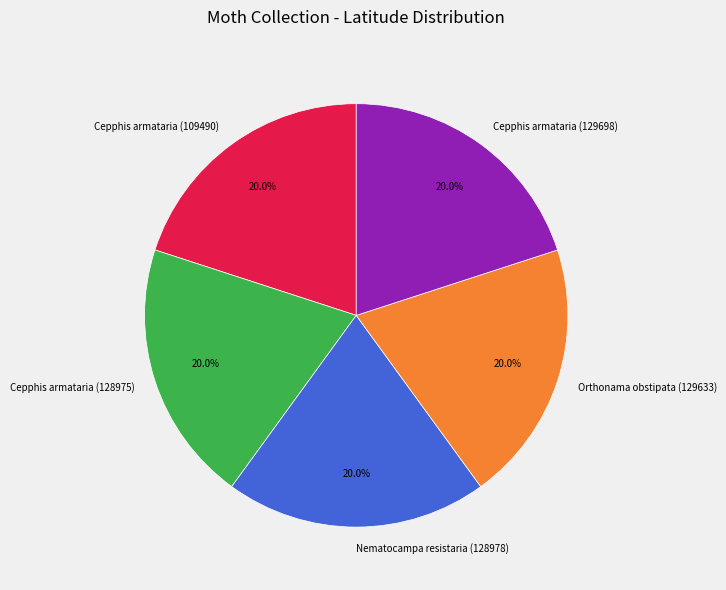

What percentage is NOT represented by Cepphis armataria (128975)?

80.0%